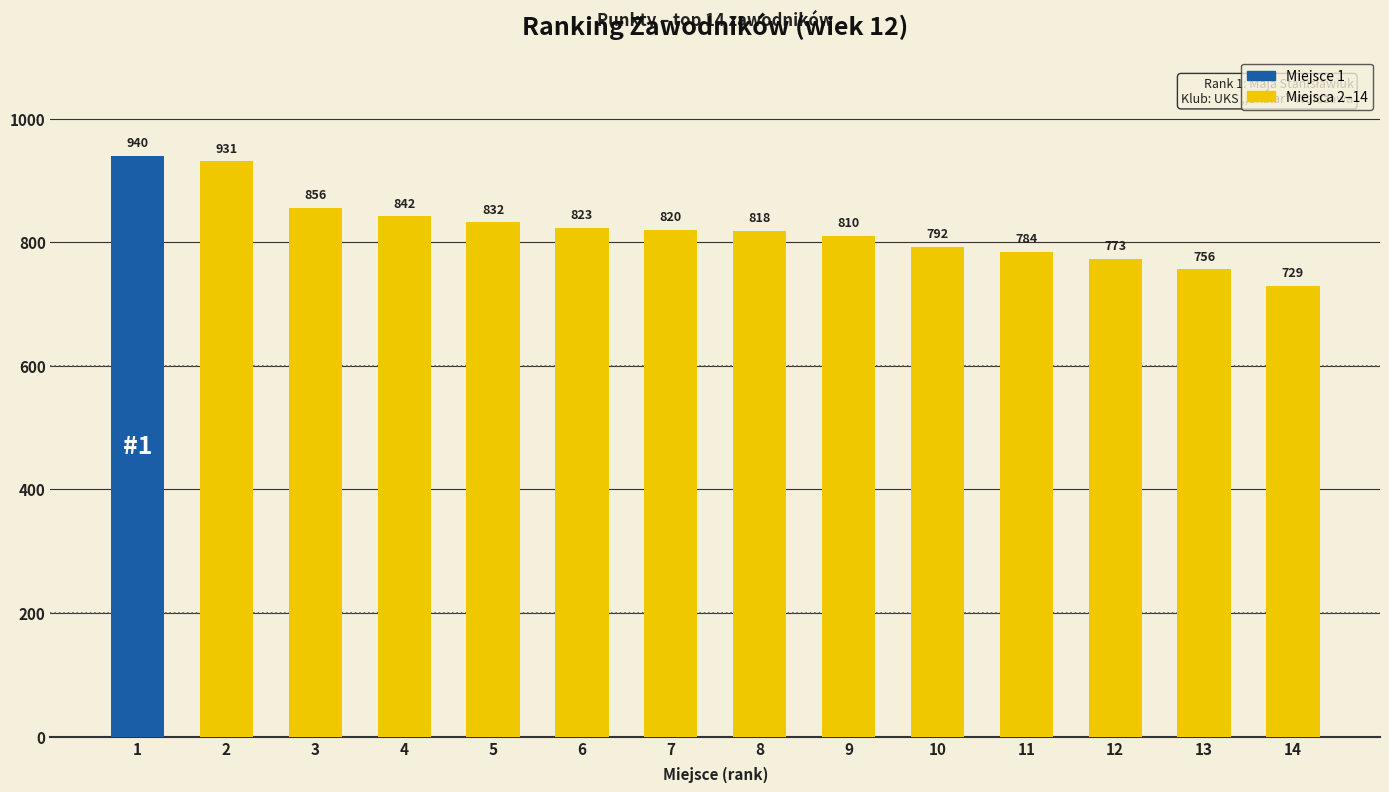

How many series are shown in this chart?

1